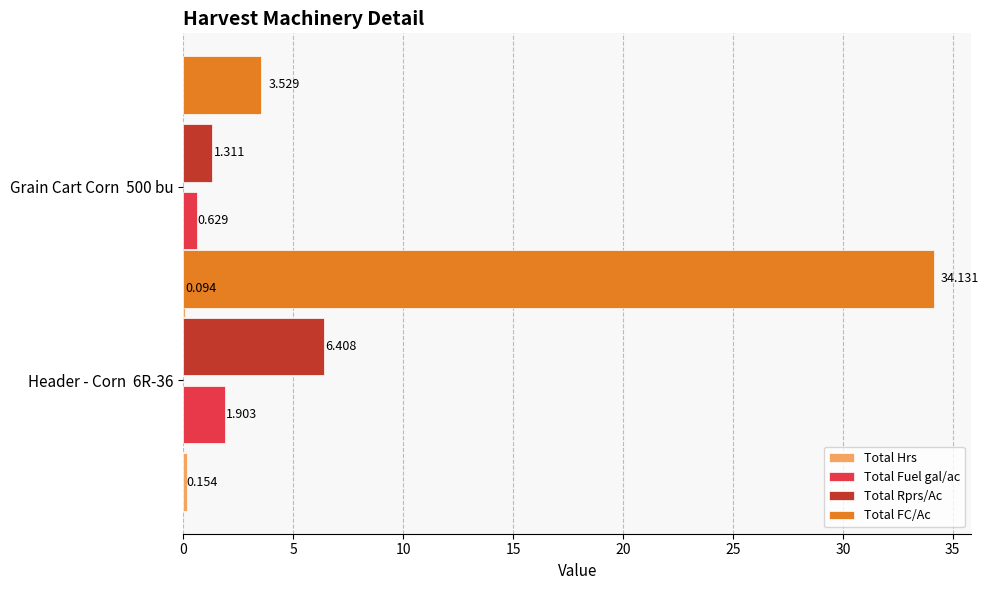

At how many categories does at least one series exceed 23?

1